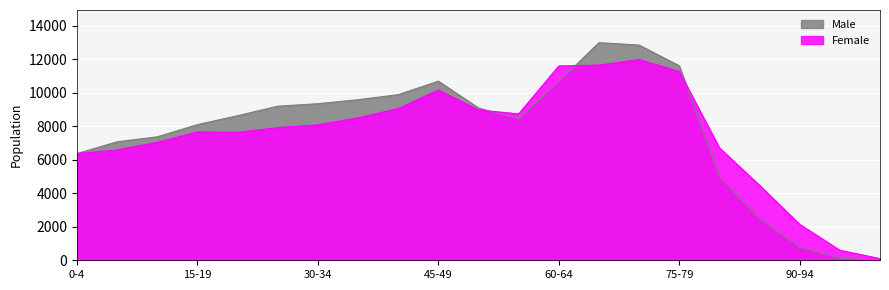

What is the label of the 7th point from the right?

70-74